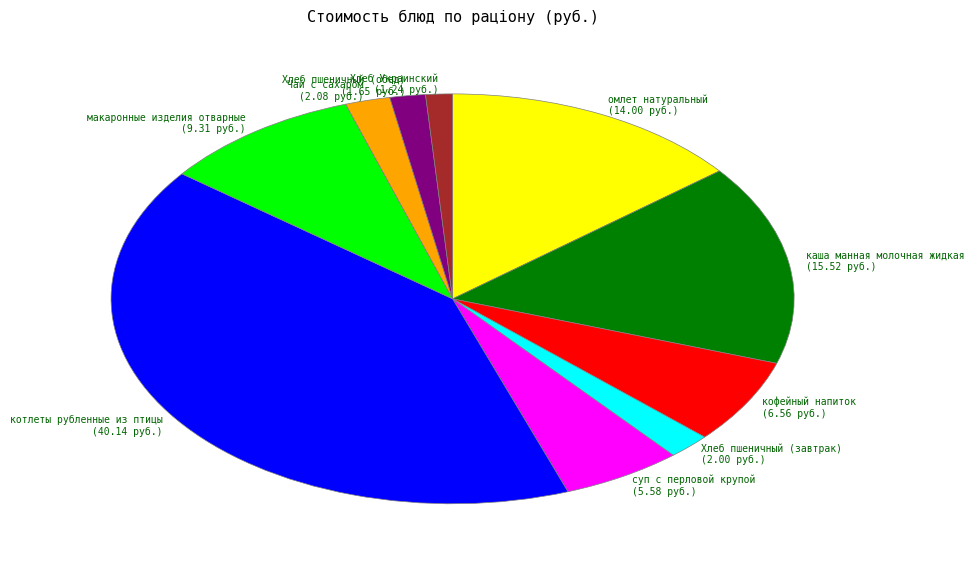

Combined, do каша манная молочная жидкая (15.52 руб.) and Хлеб Украинский (1.24 руб.) account for over 50%?

No